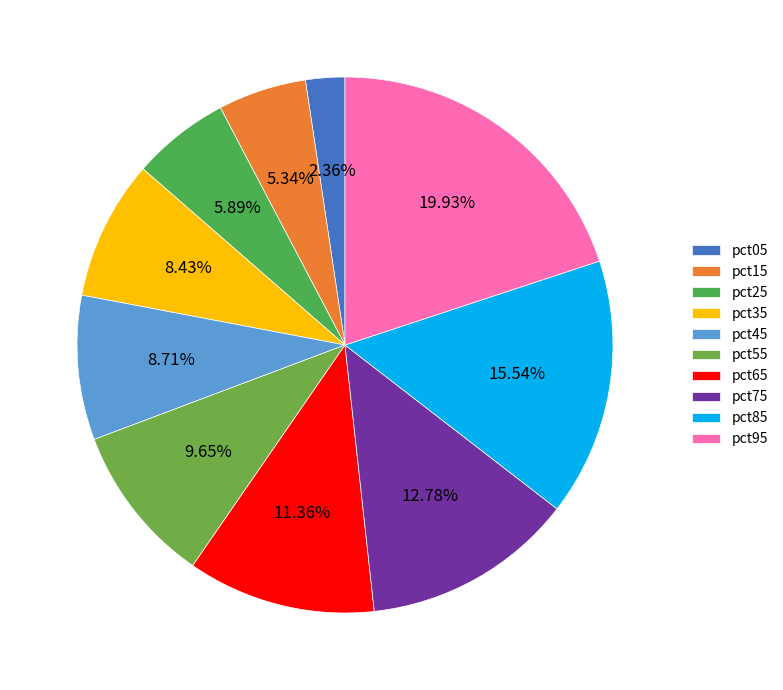

What is the smallest slice in the pie chart?

pct05